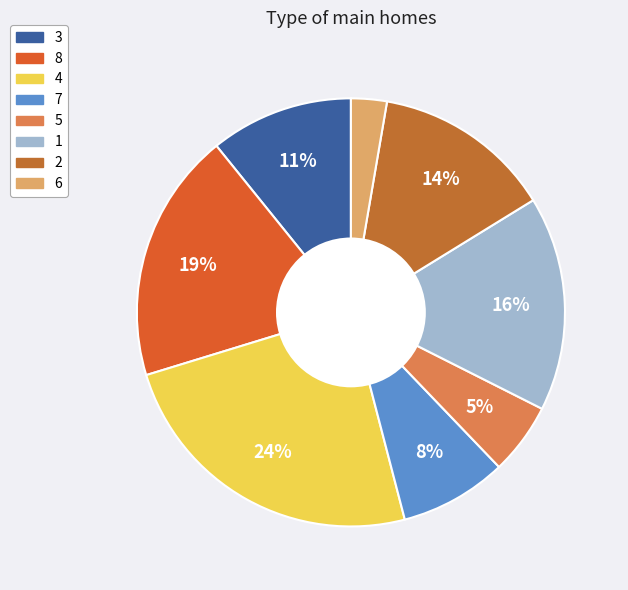

Rank the categories by value from highest to lowest.

4, 8, 1, 2, 3, 7, 5, 6